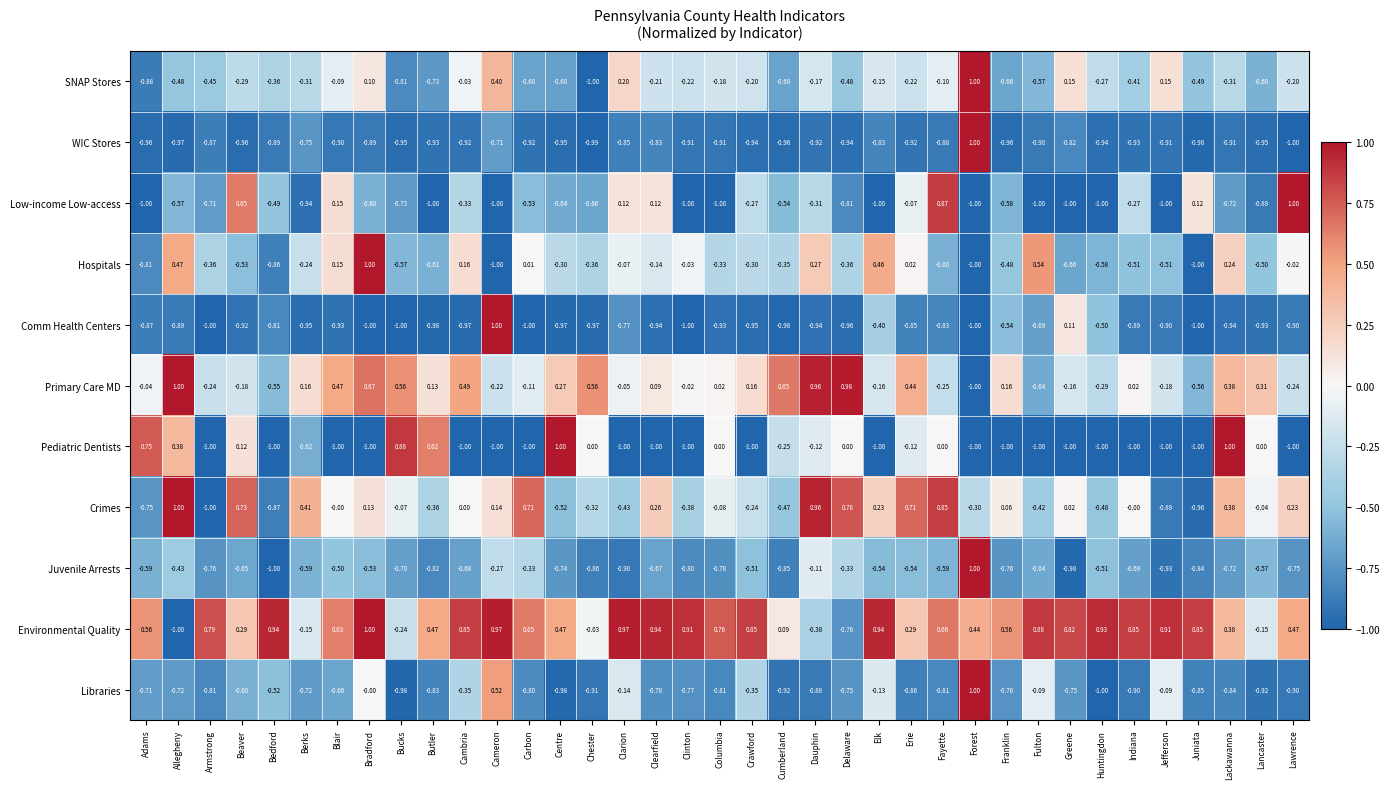

At Delaware, list the series in order from smallest to largest.

Comm Health Centers, WIC Stores, Low-income Low-access, Environmental Quality, Libraries, SNAP Stores, Hospitals, Juvenile Arrests, Pediatric Dentists, Crimes, Primary Care MD